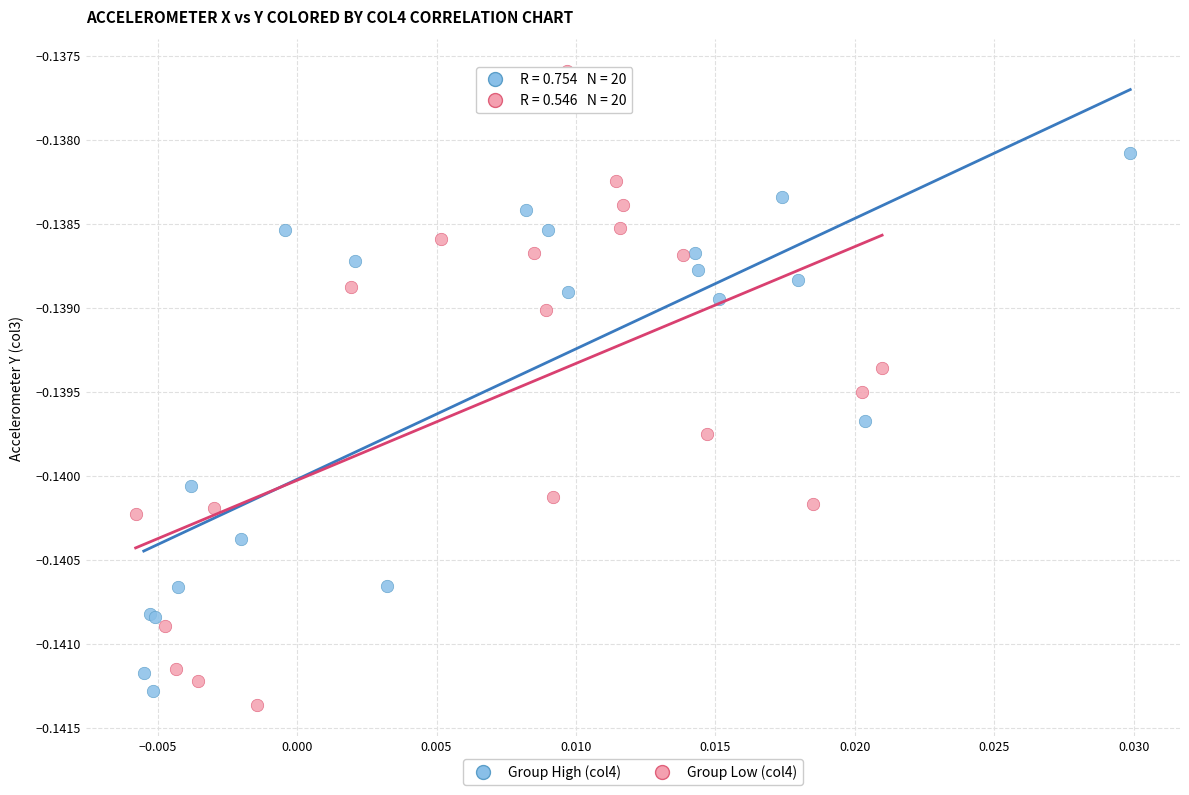

Which series contains the highest Y value?

Group Low (col4)